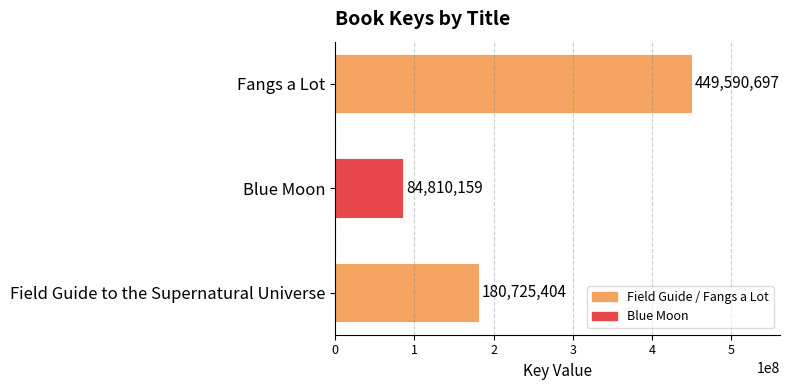

At which category does the chart reach its minimum across all series?

Blue Moon